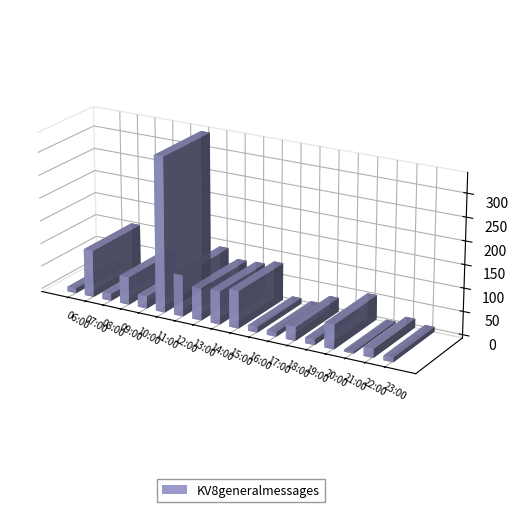

What is the maximum value shown in the chart?

336